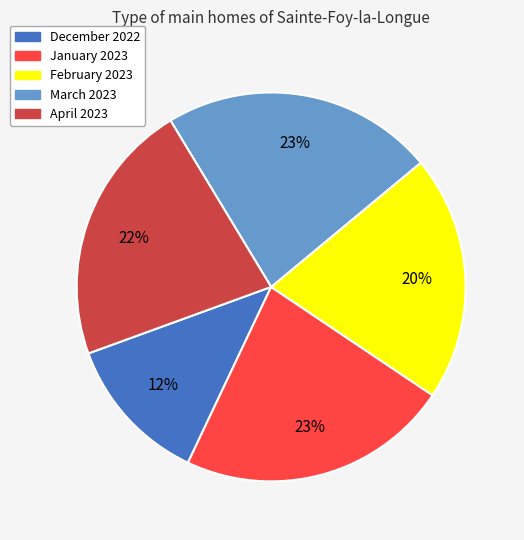

Do February 2023 and March 2023 together represent more than half of the pie?

No